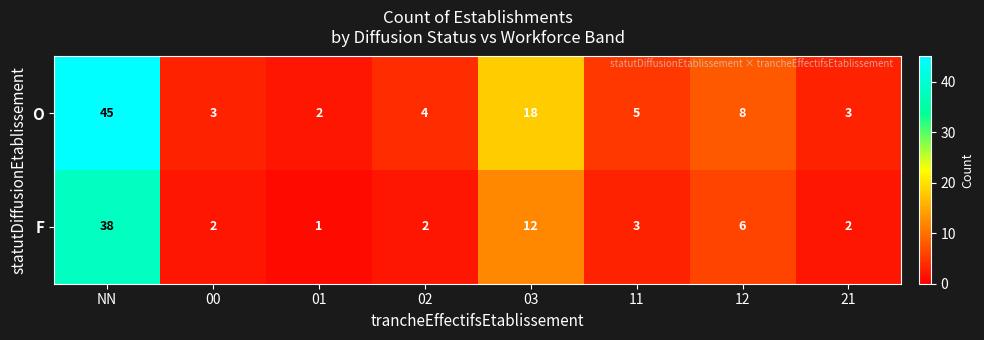

Rank the series by their average value, from highest to lowest.

O, F